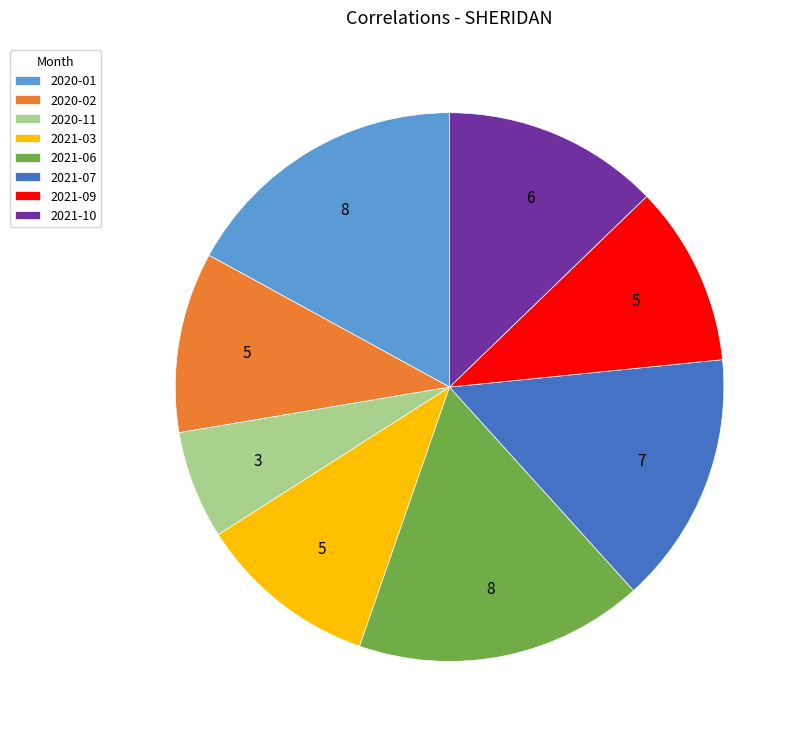

True or false: 2020-02 accounts for 11% of the total.

True